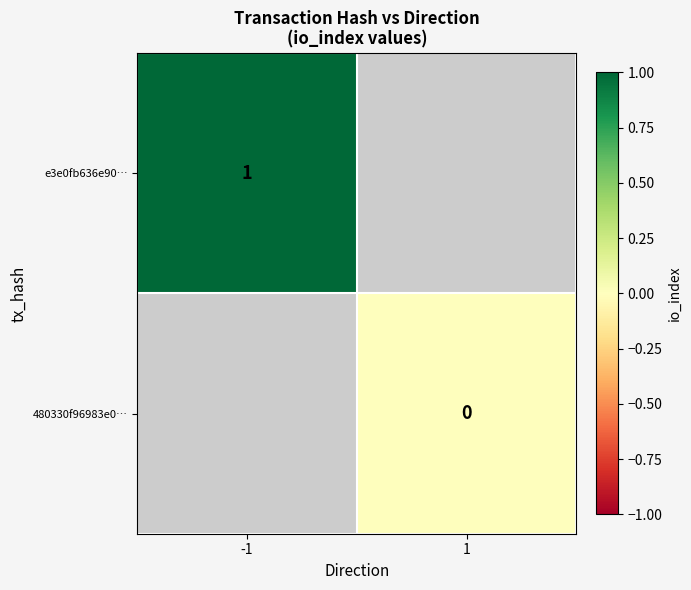

The value of e3e0fb636e90… at -1 is 1. True or false?

True